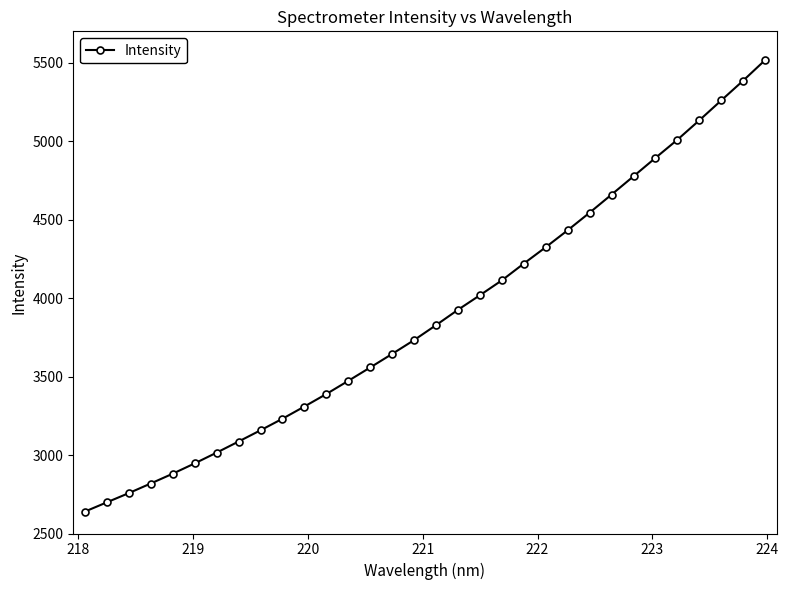

What is the value of the 7th point from the left?

3015.2